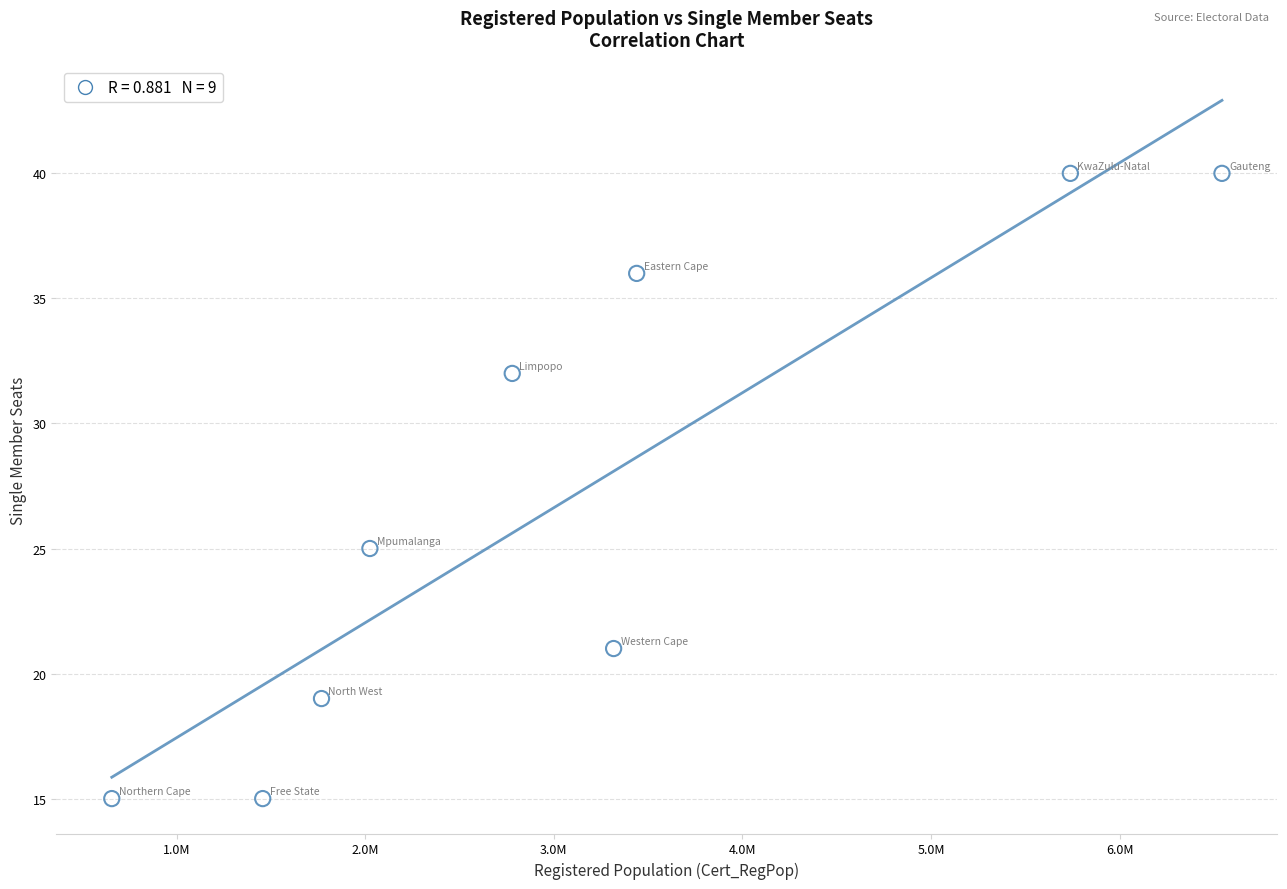

What is the average X value?

3080408